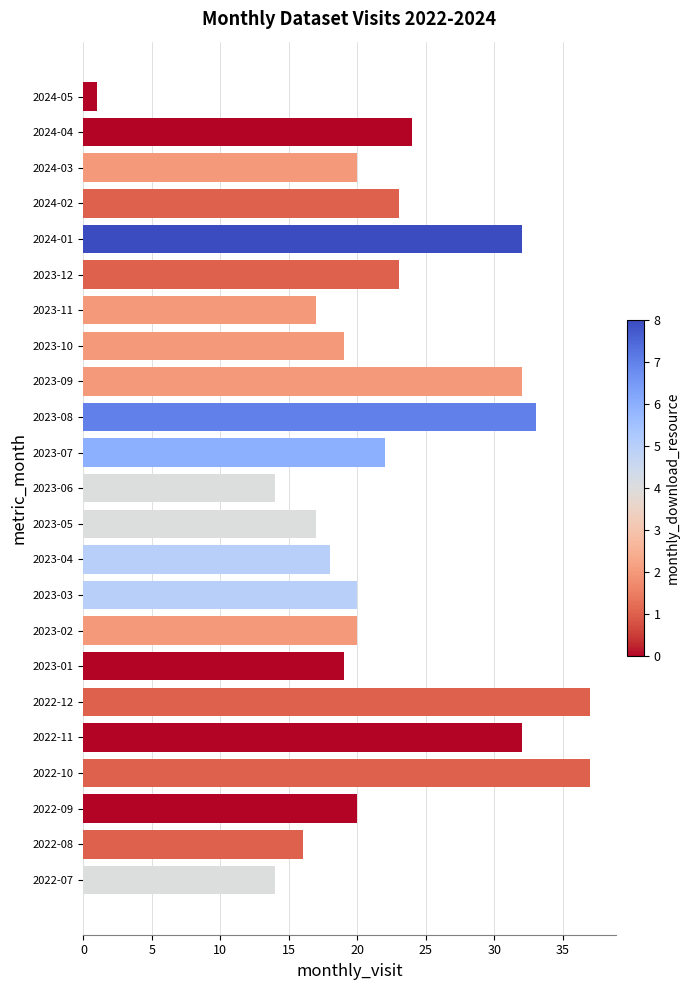

What is the maximum value shown in the chart?

37